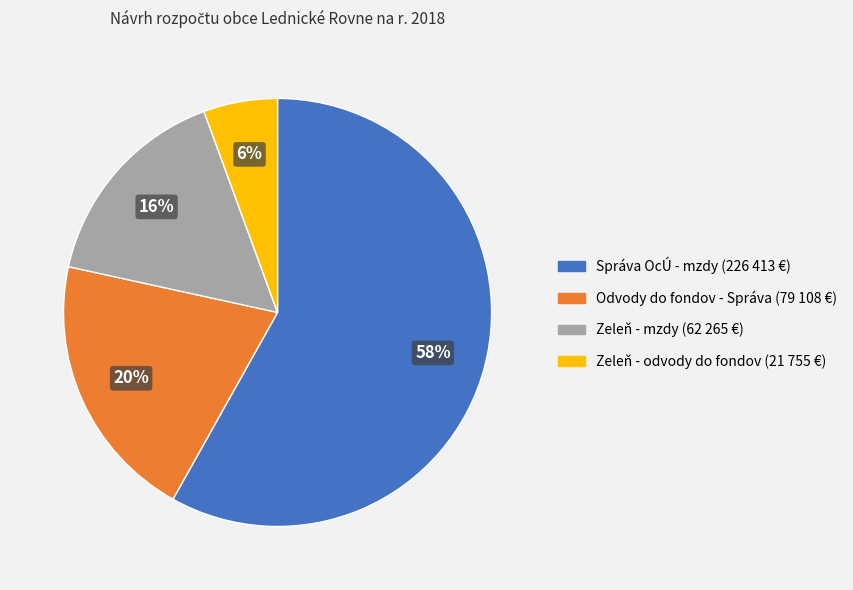

Which has a higher value, Správa OcÚ - mzdy or Zeleň - mzdy?

Správa OcÚ - mzdy